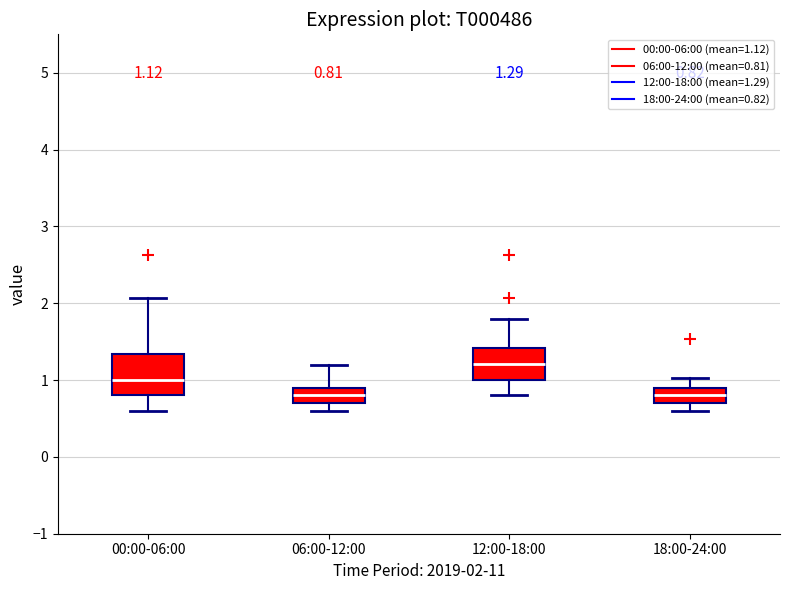

Comparing the boxes themselves (not the whiskers), which one is the tallest?

00:00-06:00